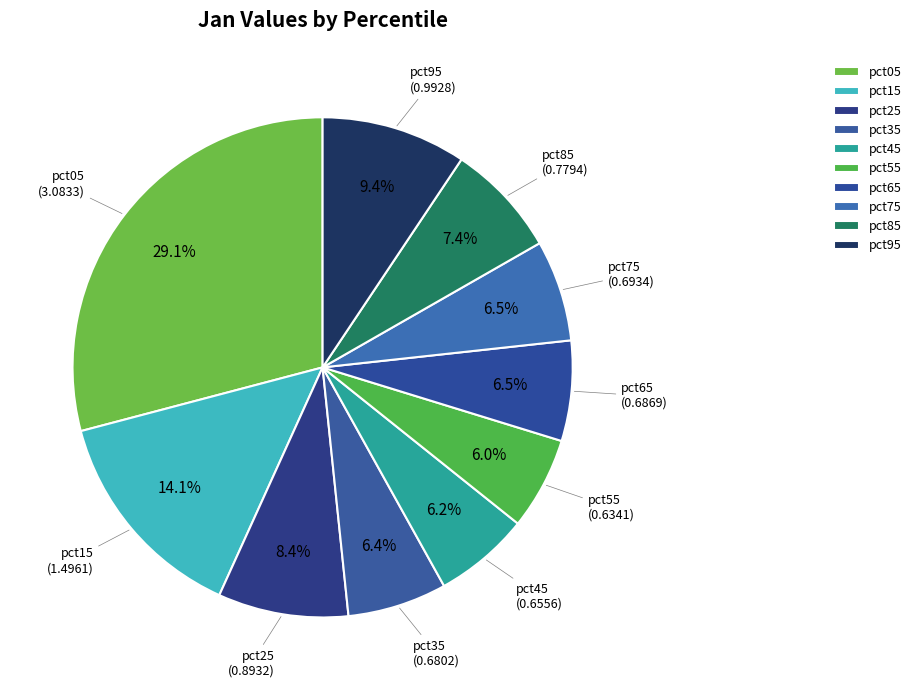

Count the number of slices in the pie.

10